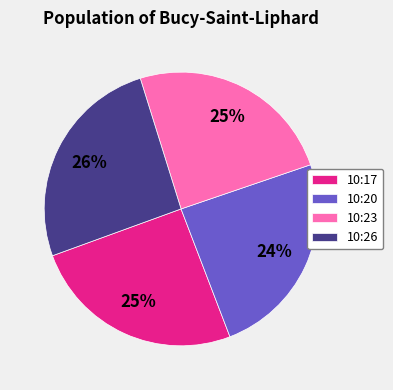

How many segments does this pie chart have?

4